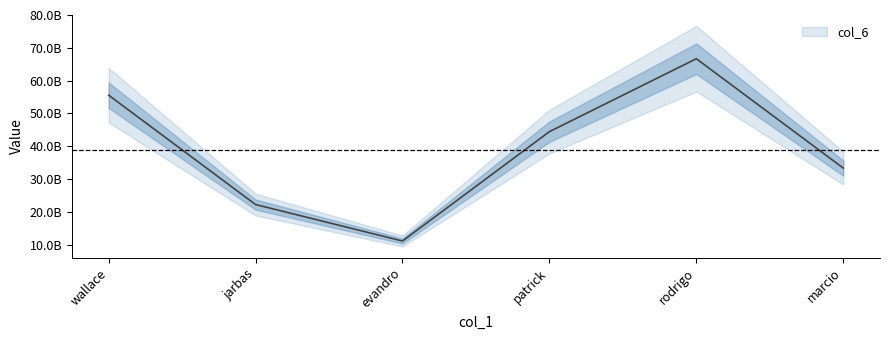

At which category does the chart reach its peak across all series?

rodrigo